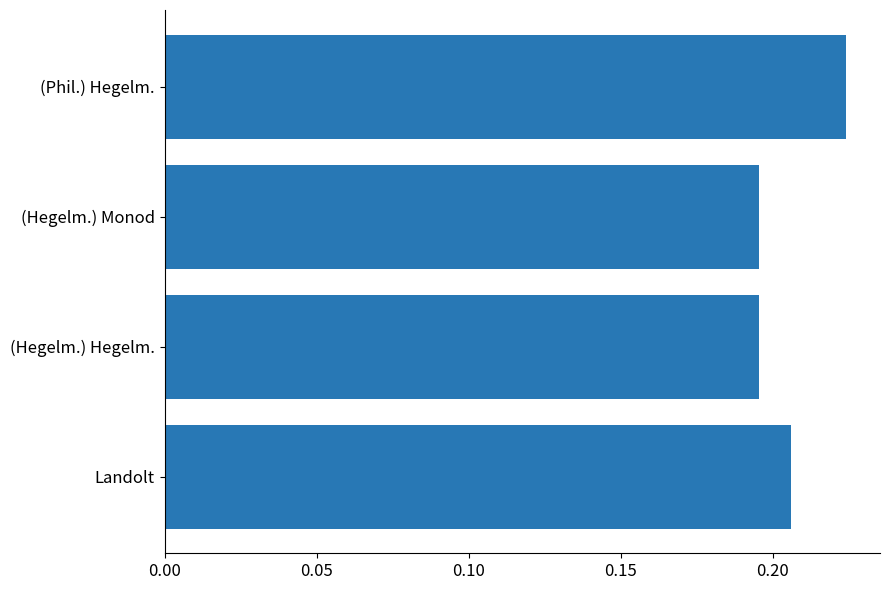

What is the value of the 4th bar from the left?

0.2